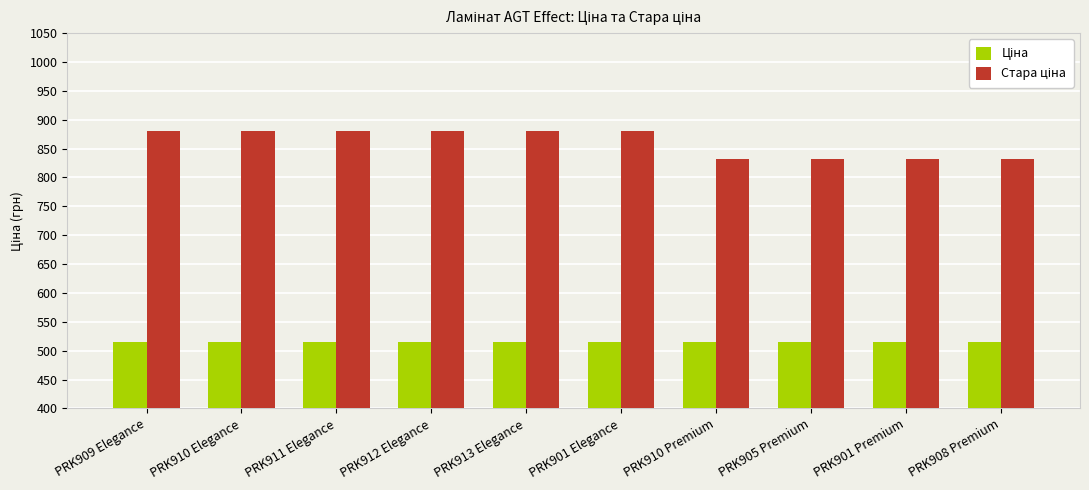

What is the total value across all series at PRK910 Elegance?

1396.9